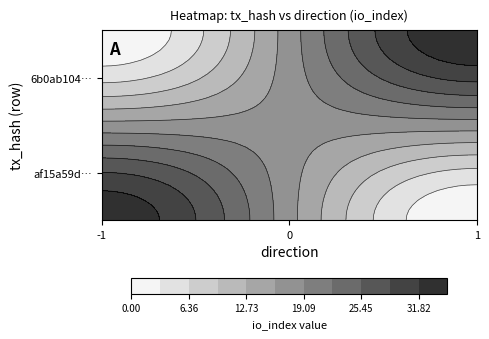

Which series has the largest range (max minus min)?

af15a59d12b7b69476f166f970d3c54ca6d1e4f